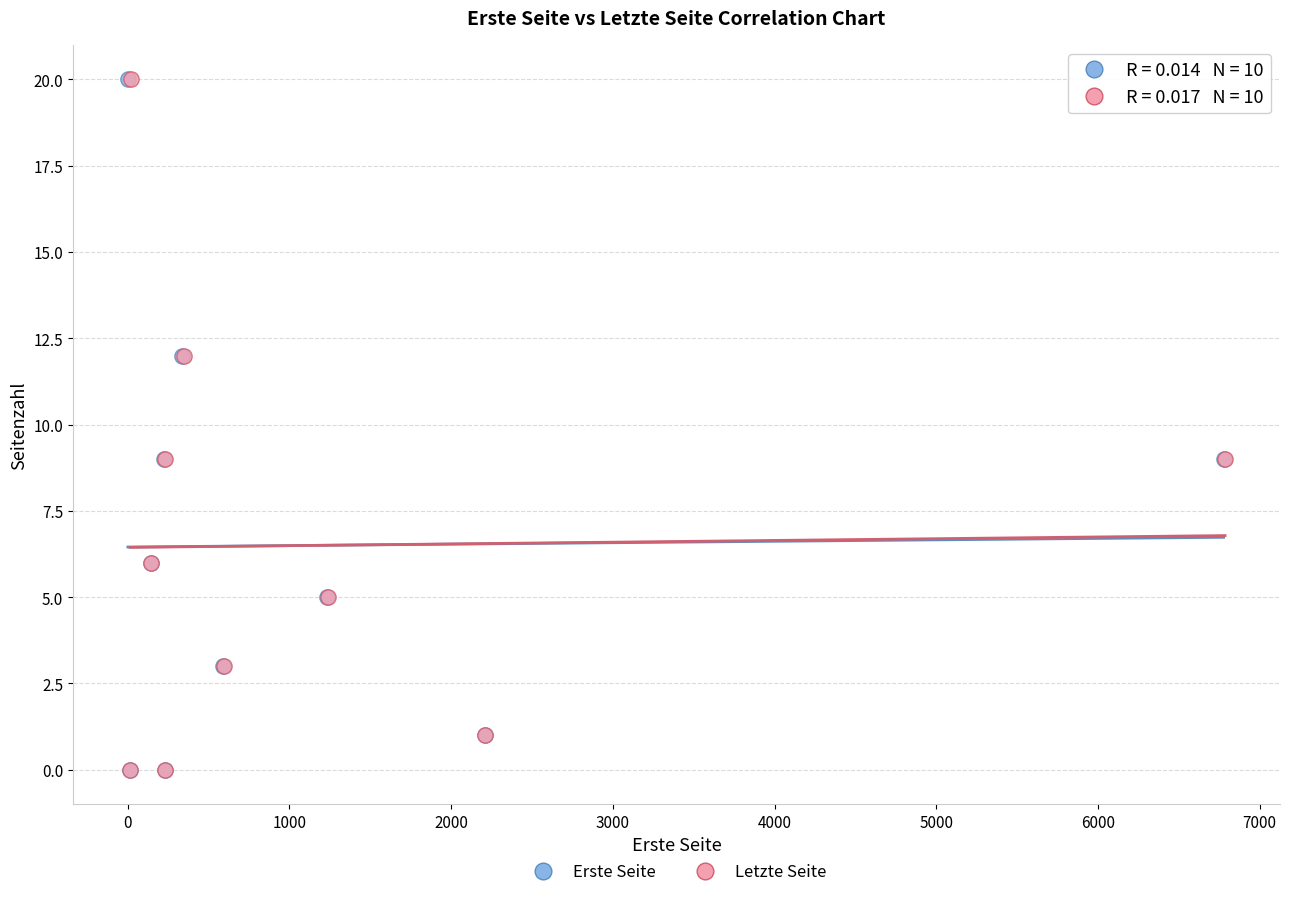

What are all the series names shown in the legend?

Erste Seite, Letzte Seite